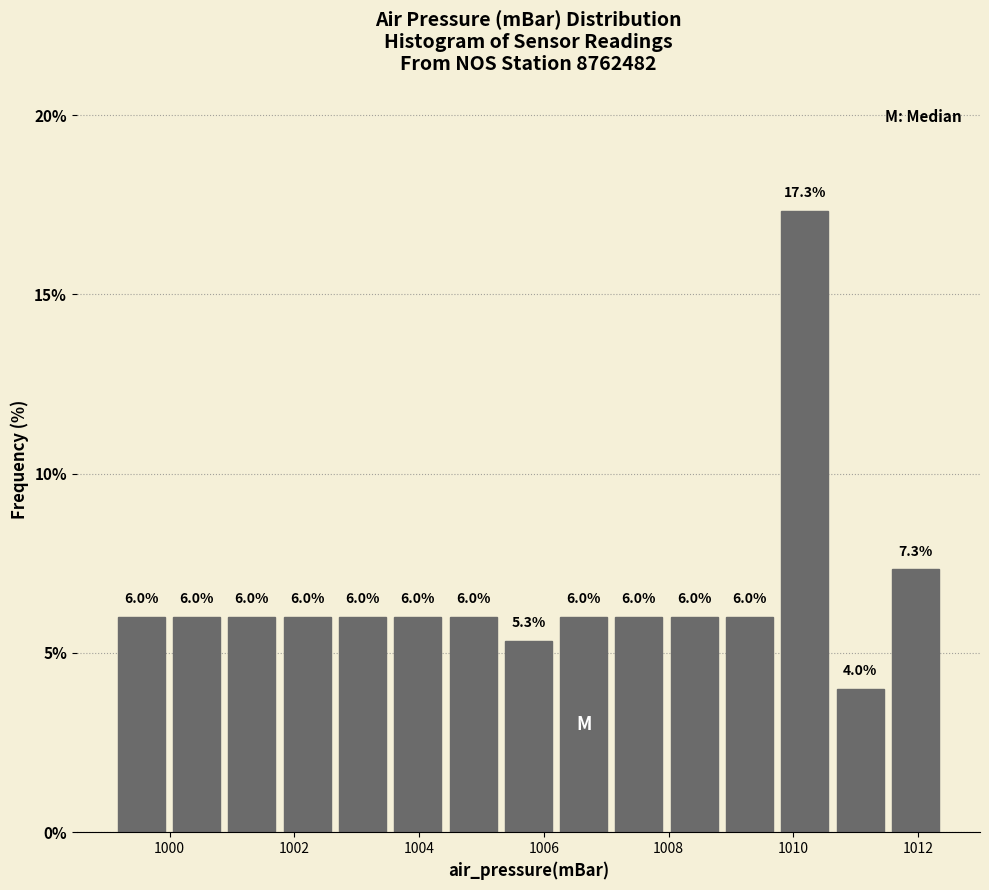

How tall is the bar that spans 1000.8 to 1001.8 on the x-axis? The bar edges are not printed on the chart, so give them approximately, as read against the axis.

6.0